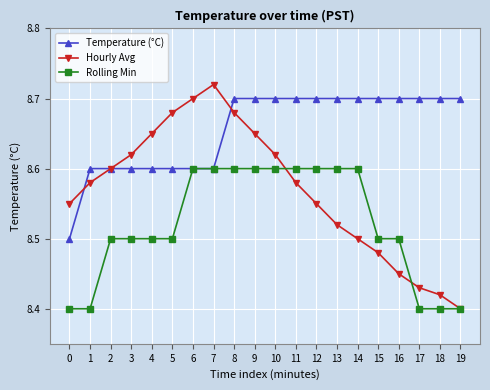

The Rolling Min series shows 8.6 at 11. True or false?

True